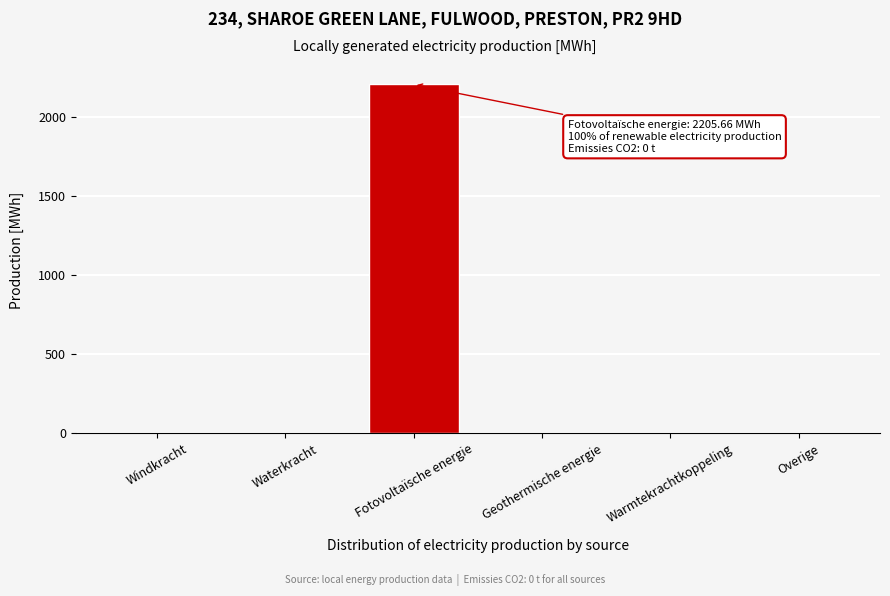

Reading left to right, transcribe all the data shown in this chart.

Windkracht=0.0	Waterkracht=0.0	Fotovoltaïsche energie=2205.7	Geothermische energie=0.0	Warmtekrachtkoppeling=0.0	Overige=0.0